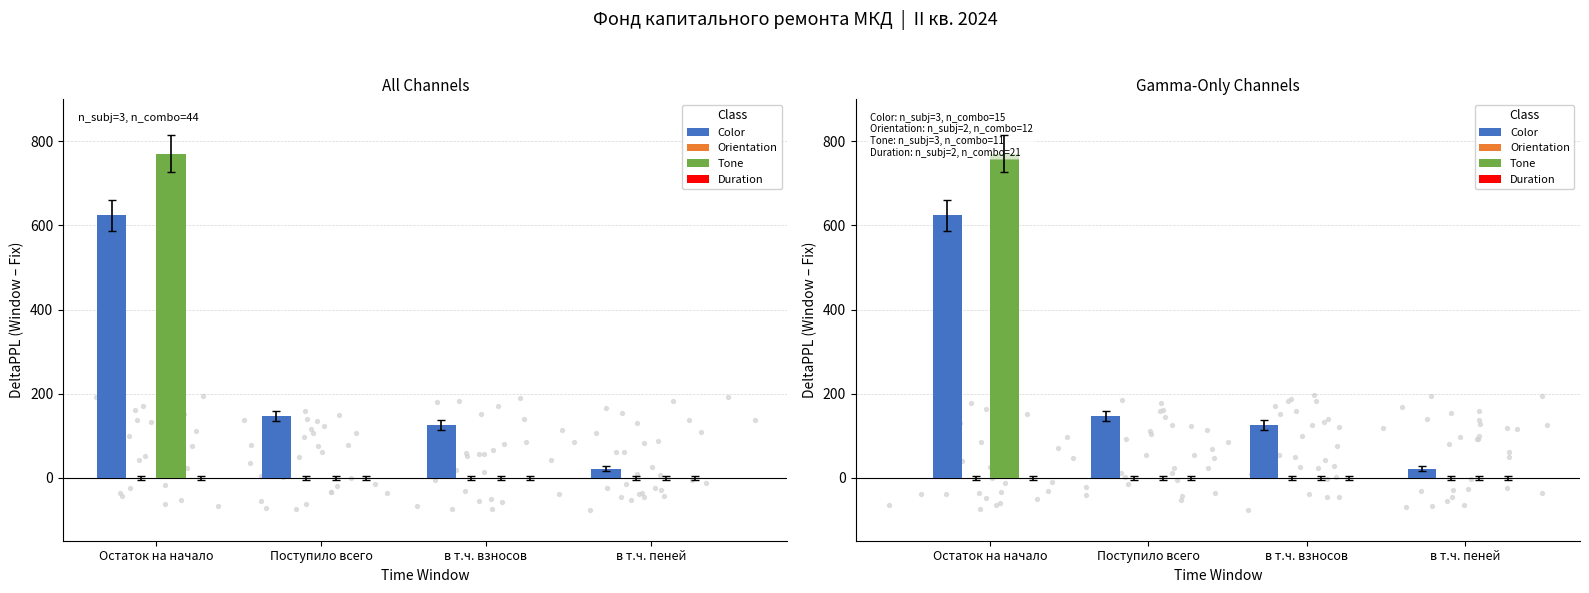

What are all the series names shown in the legend?

Color, Orientation, Tone, Duration